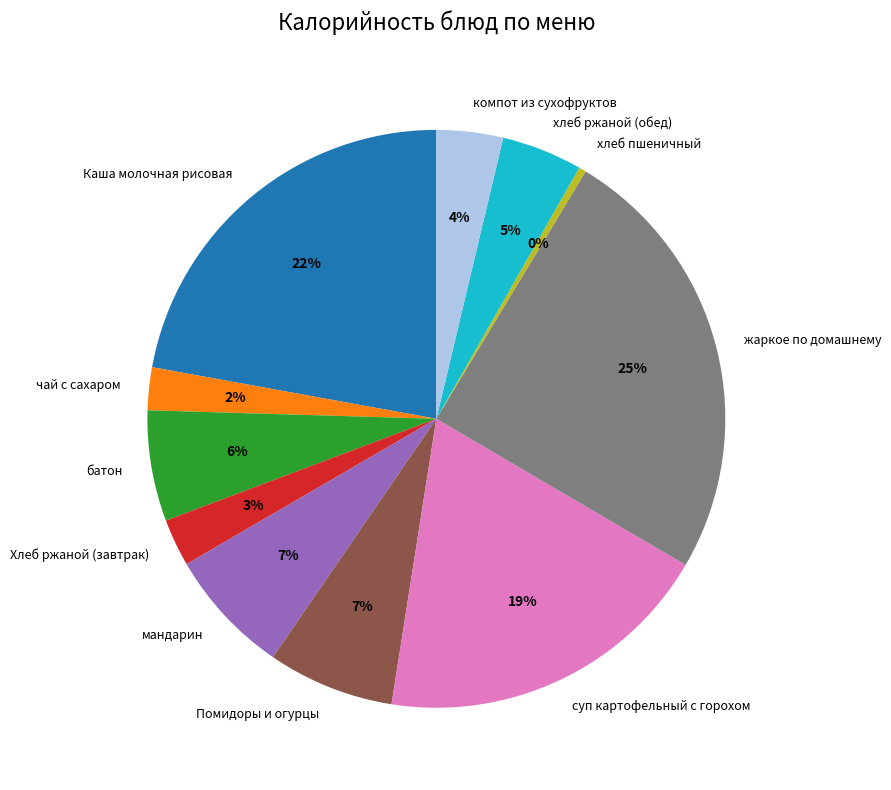

Count the number of slices in the pie.

11